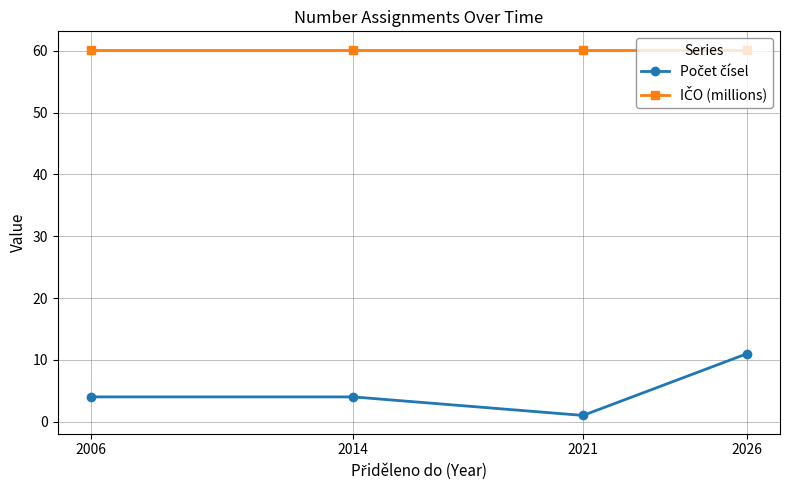

Does the chart have visible grid lines?

Yes